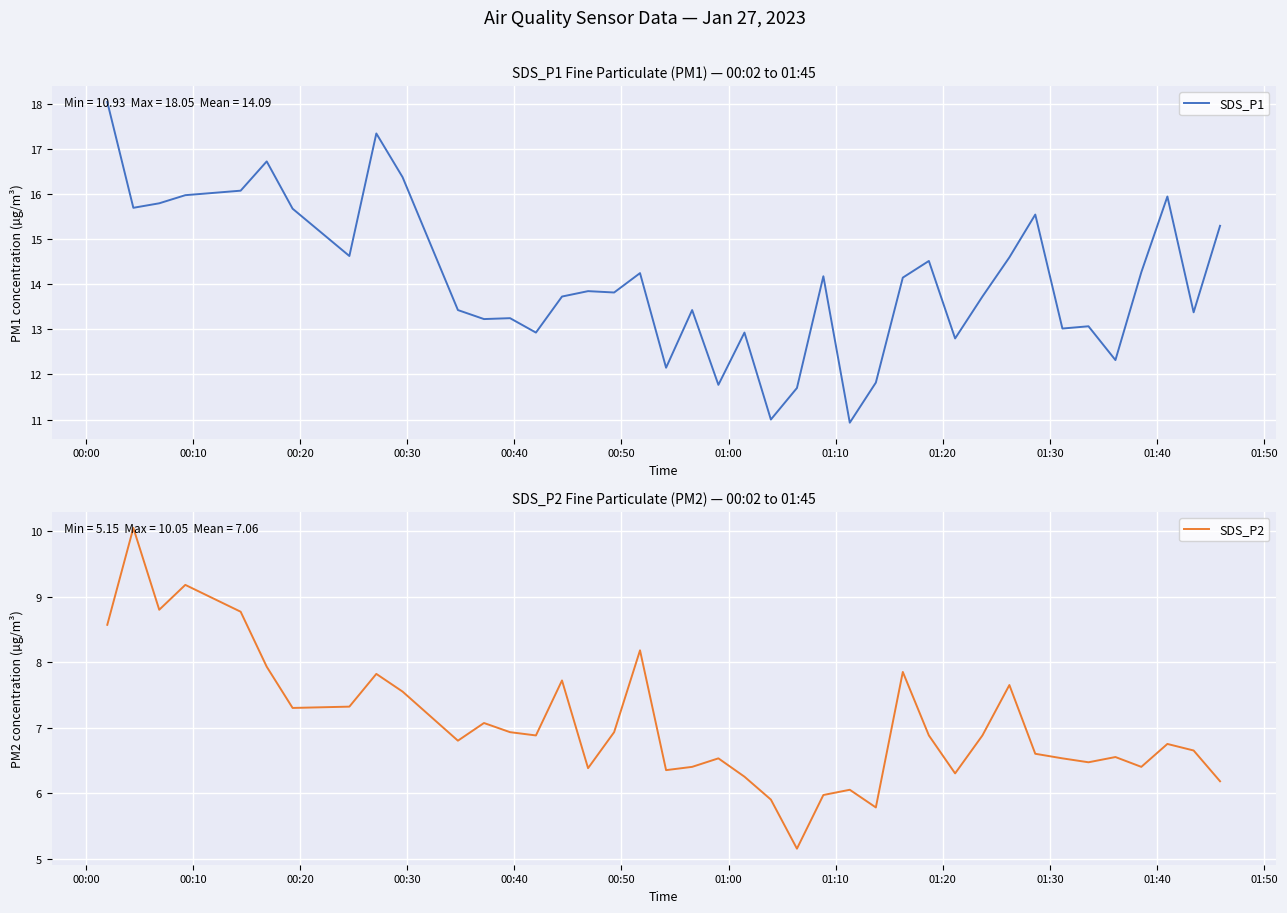

What is the lowest value of the SDS_P1 series?

10.9